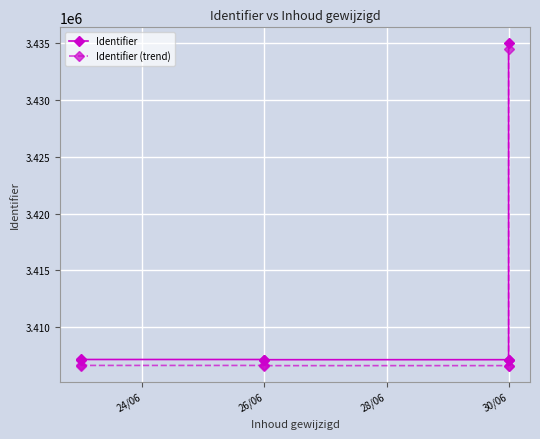

What is the label of the 2nd point from the left?

26/06